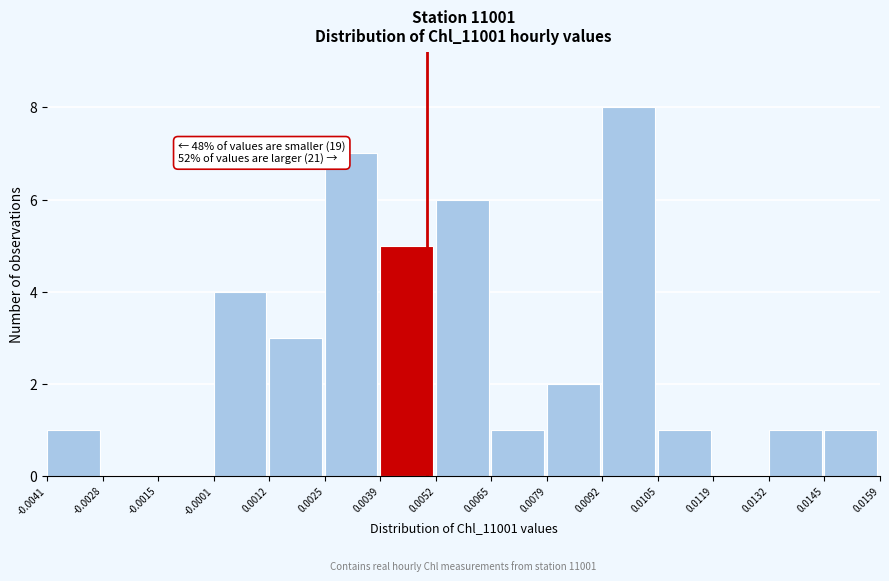

Over which range of the x-axis is the bar tallest?

0.0092 to 0.0105